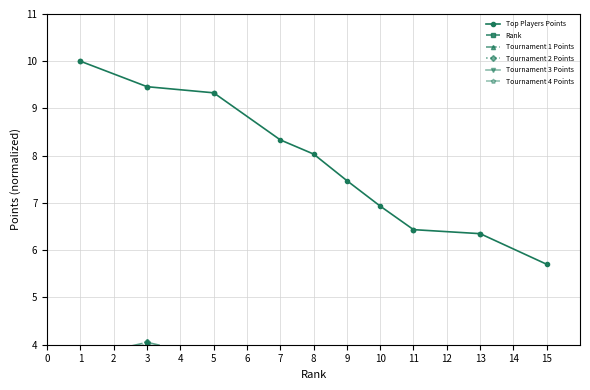

Where is Tournament 2 Points nearest to the value 2?

8